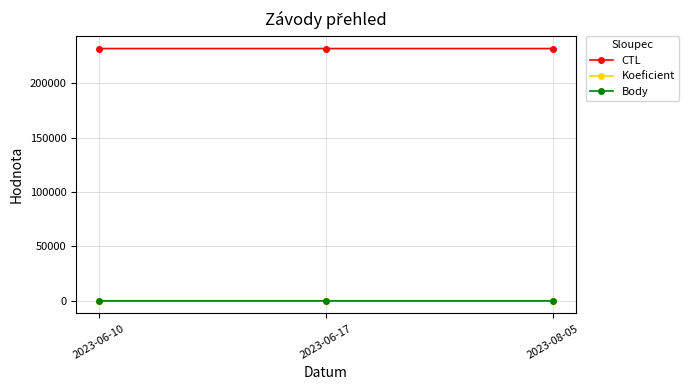

What is the maximum value shown in the chart?

231908